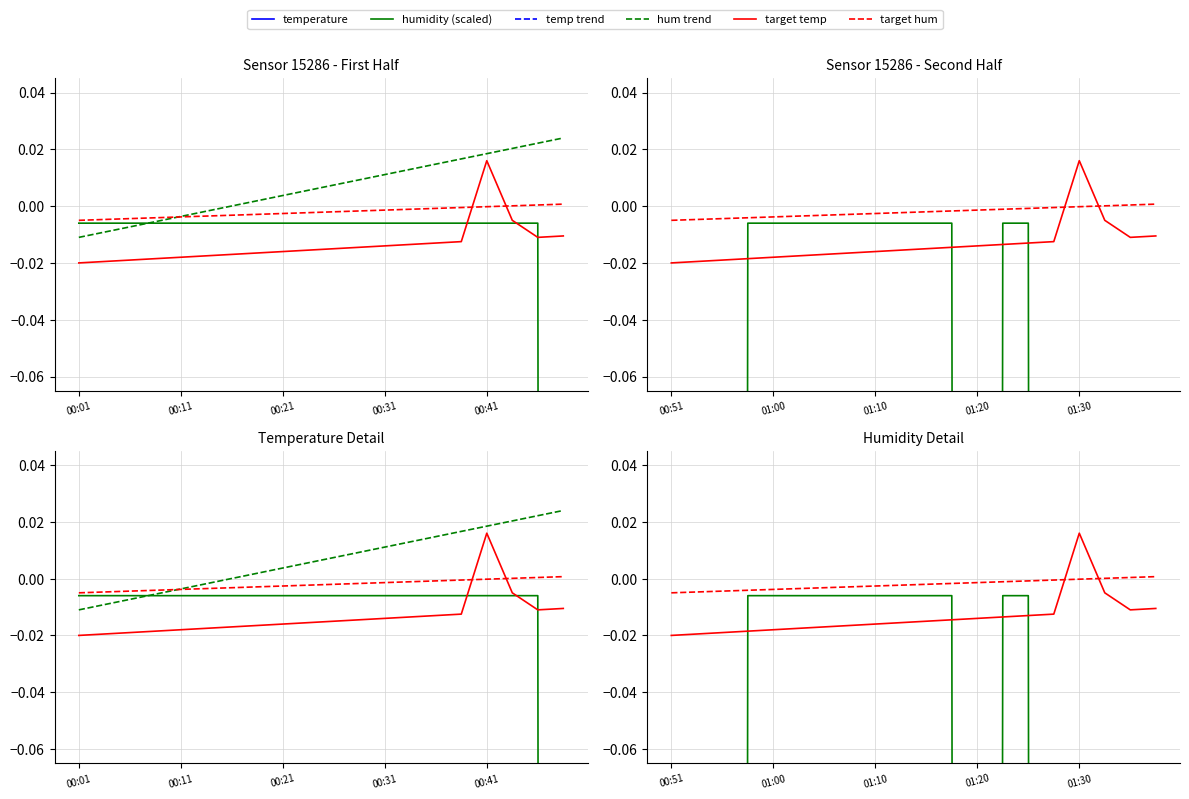

How many lines are shown in the chart?

6